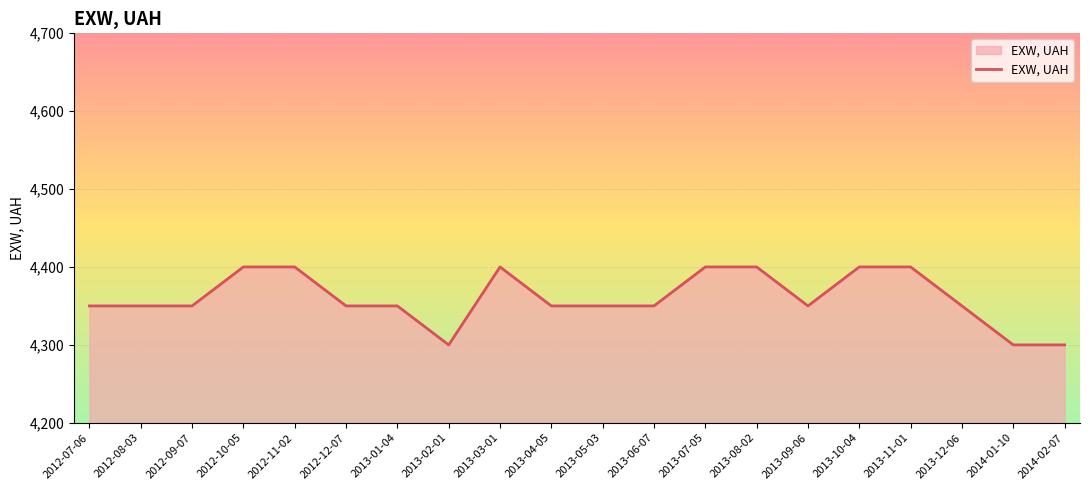

What is the difference between the second highest and minimum values?

100